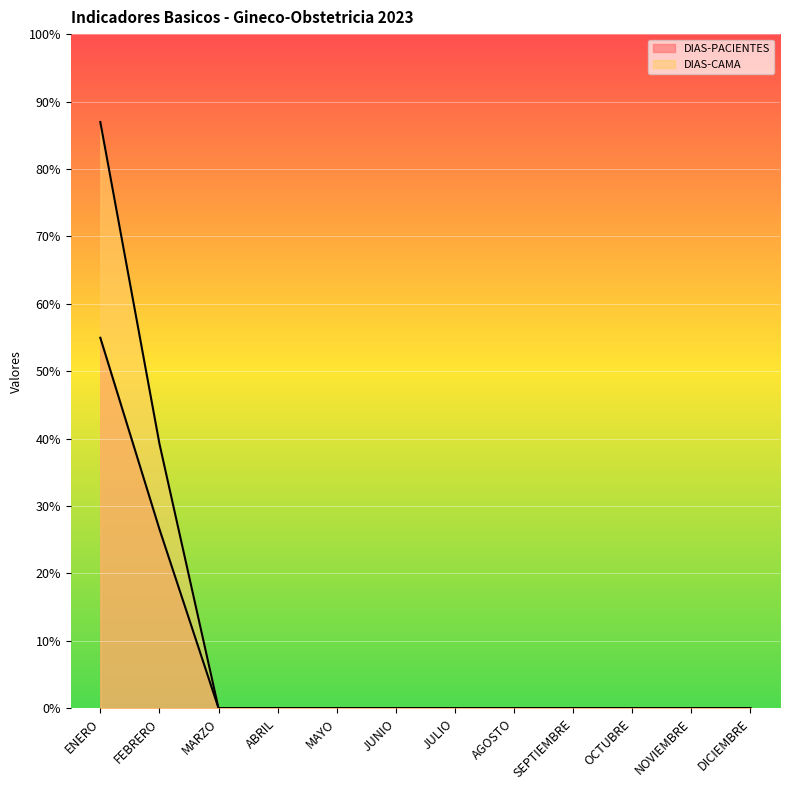

True or false: DIAS-PACIENTES has more than 0 points higher than both neighbors.

False